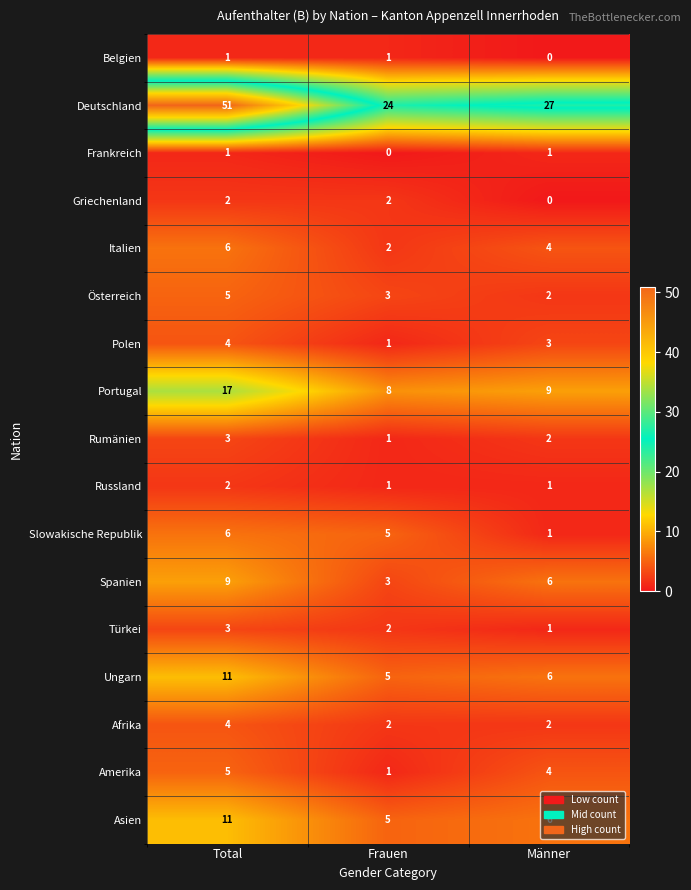

The value of Asien at Männer is 6. True or false?

True